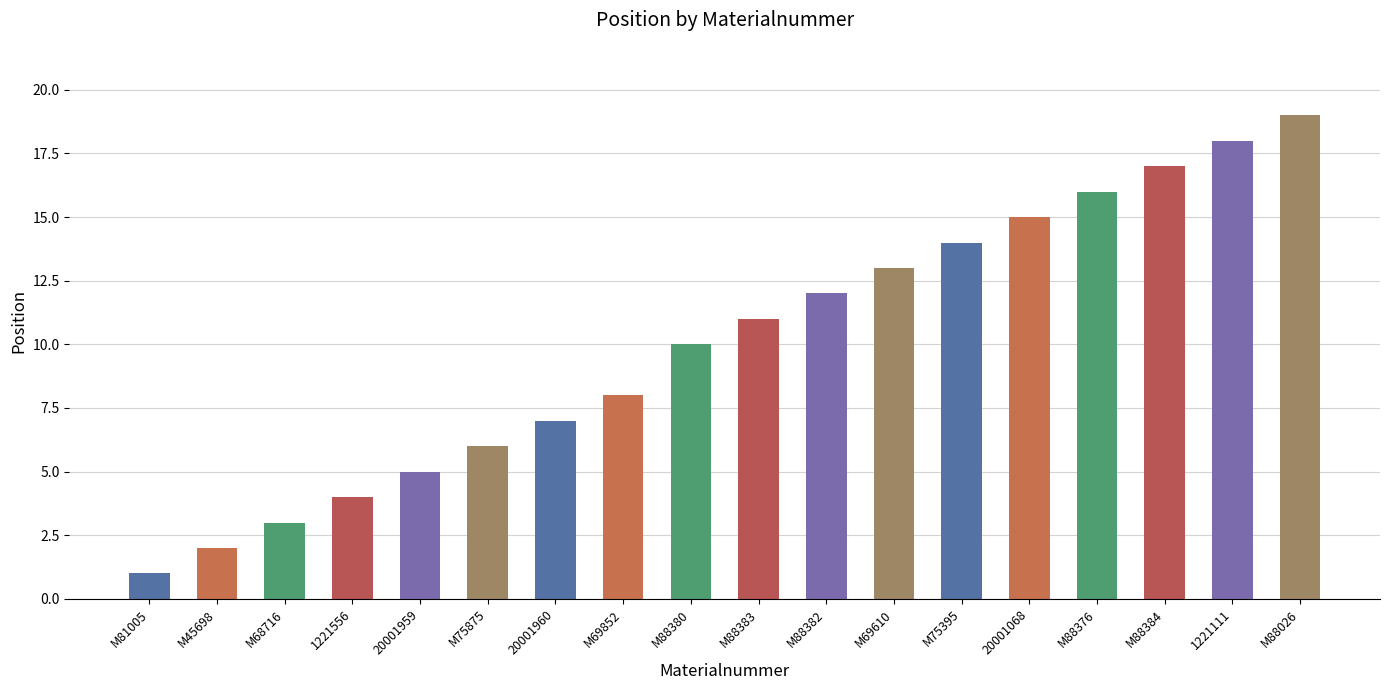

List the labels in order of value, largest first.

M88026, 1221111, M88384, M88376, 20001068, M75395, M69610, M88382, M88383, M88380, M69852, 20001960, M75875, 20001959, 1221556, M68716, M45698, M81005